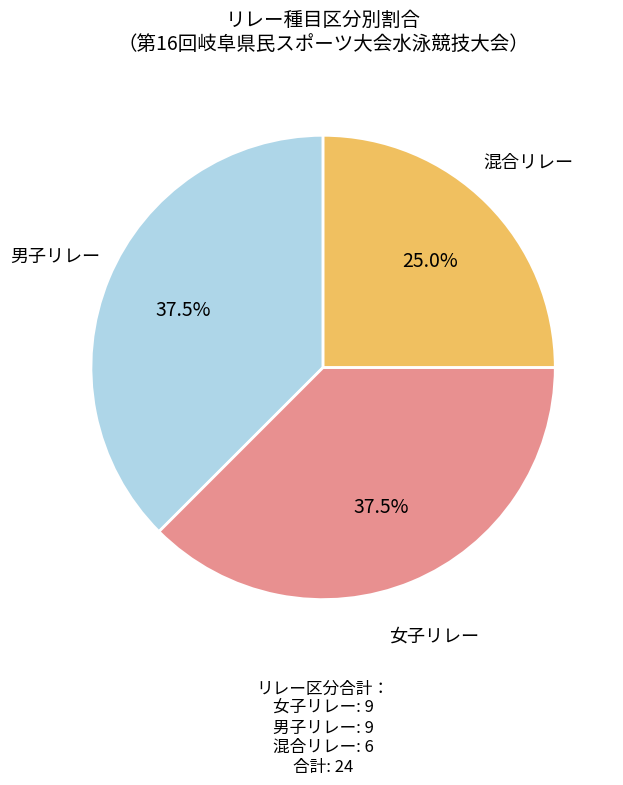

Does any single category account for the majority?

No